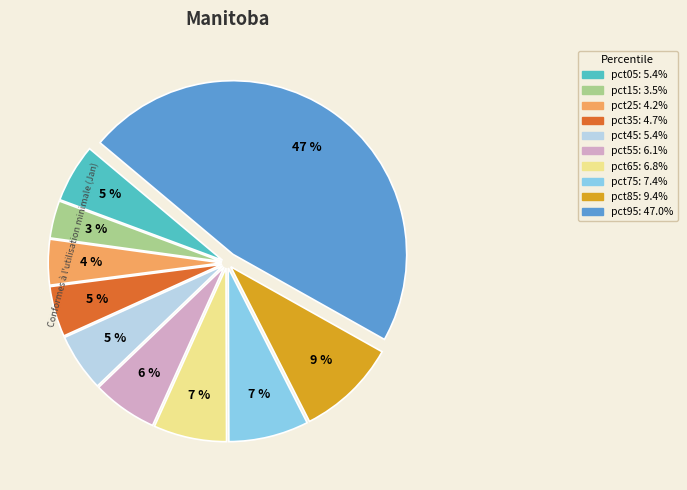

Is there a majority slice in this chart?

No